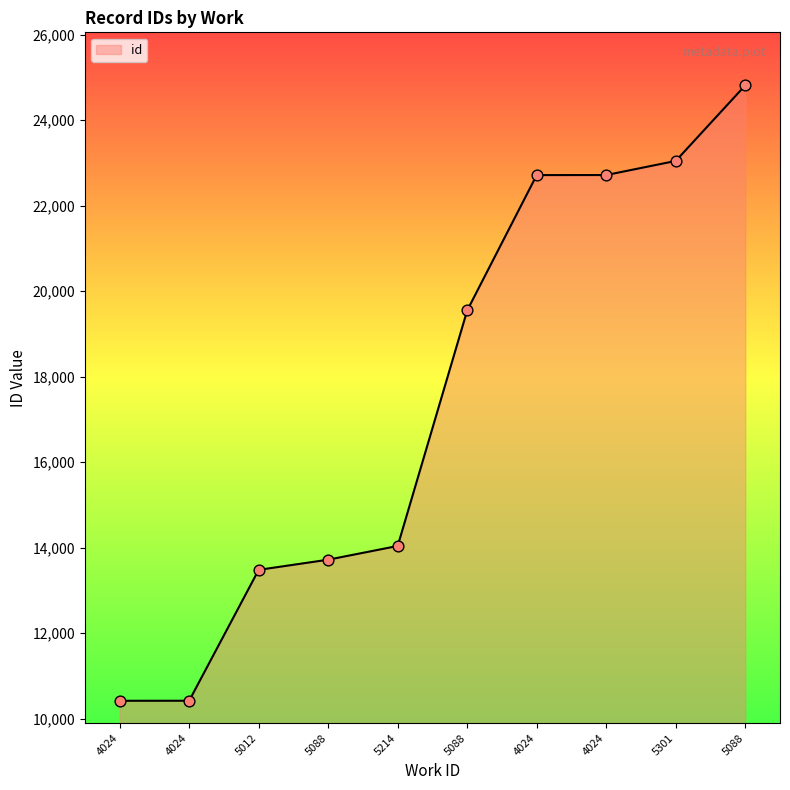

Which has a higher value, 5301 or 5214?

5301